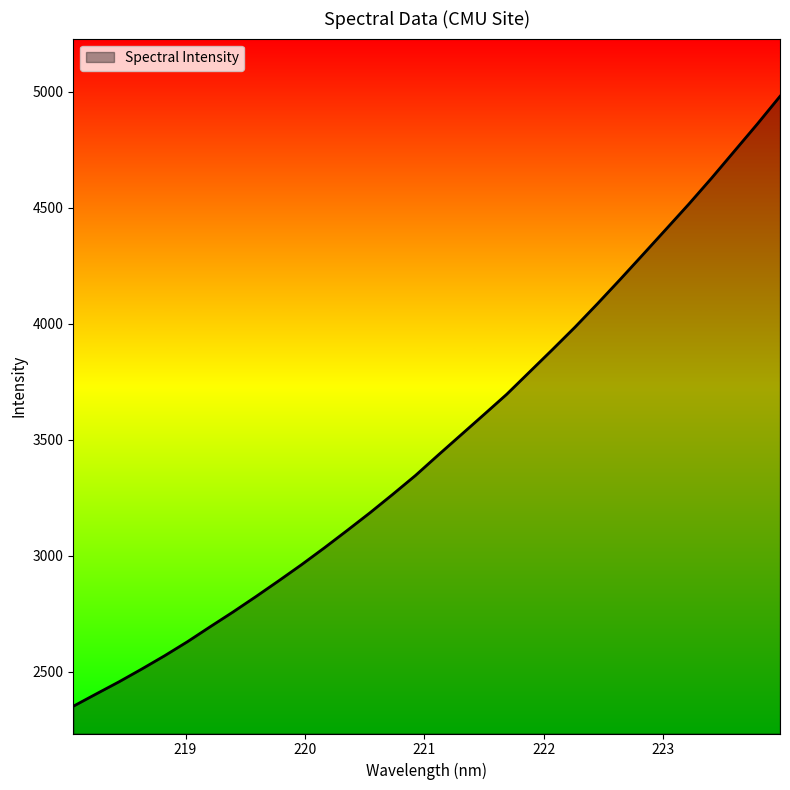

What is the difference between the maximum and minimum values?

2630.6